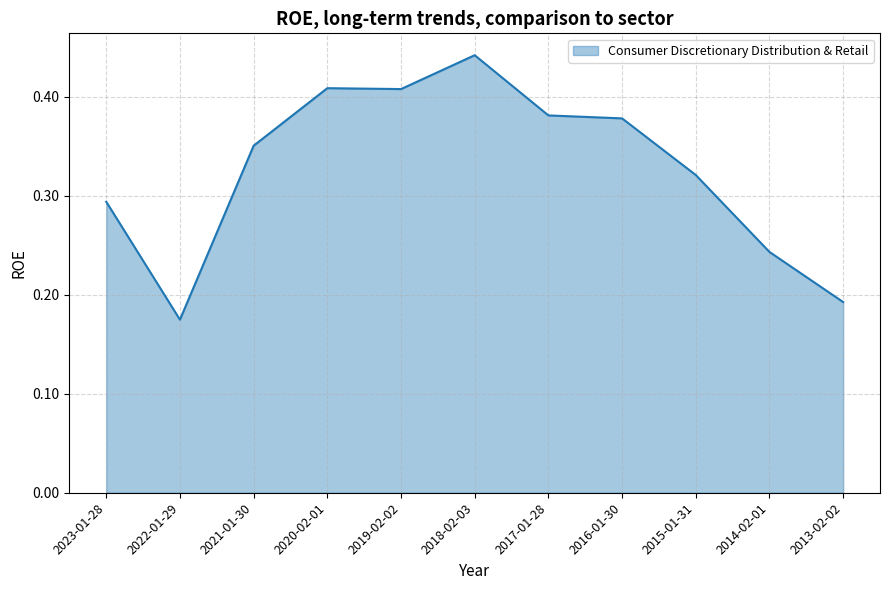

Between 2016-01-30 and 2020-02-01, which is larger?

2020-02-01